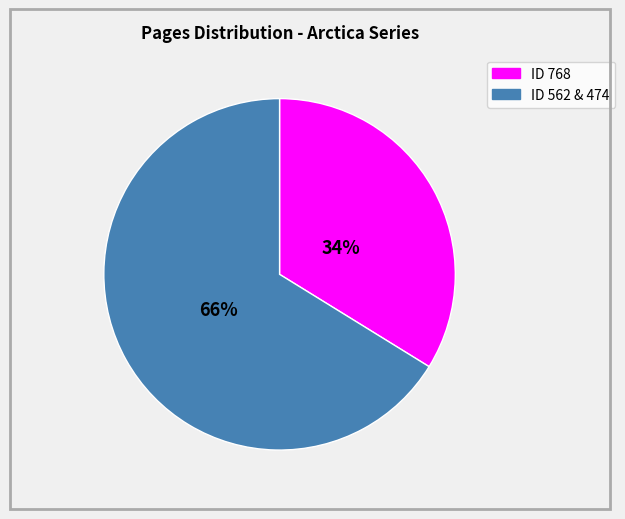

Is there a majority slice in this chart?

Yes